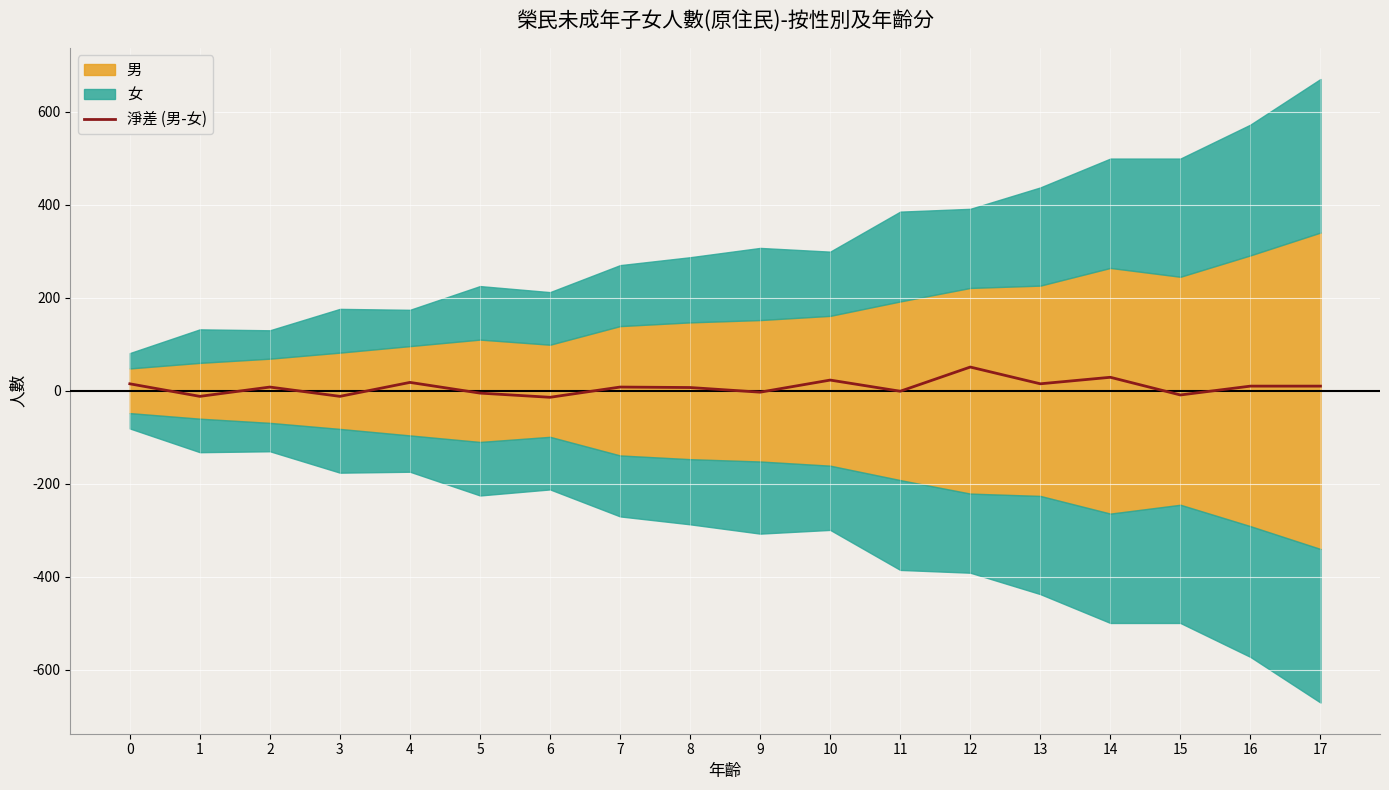

Which label corresponds to the smallest value in the chart?

6